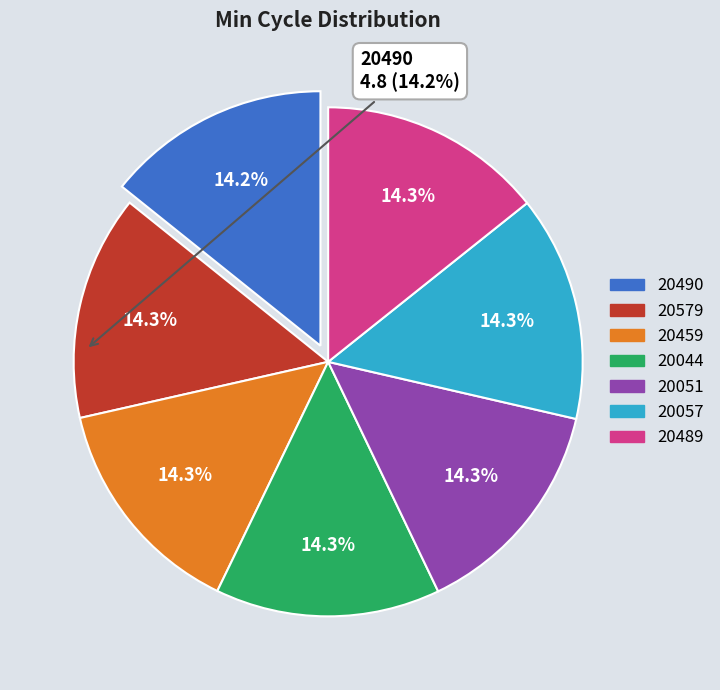

Count the number of slices in the pie.

7